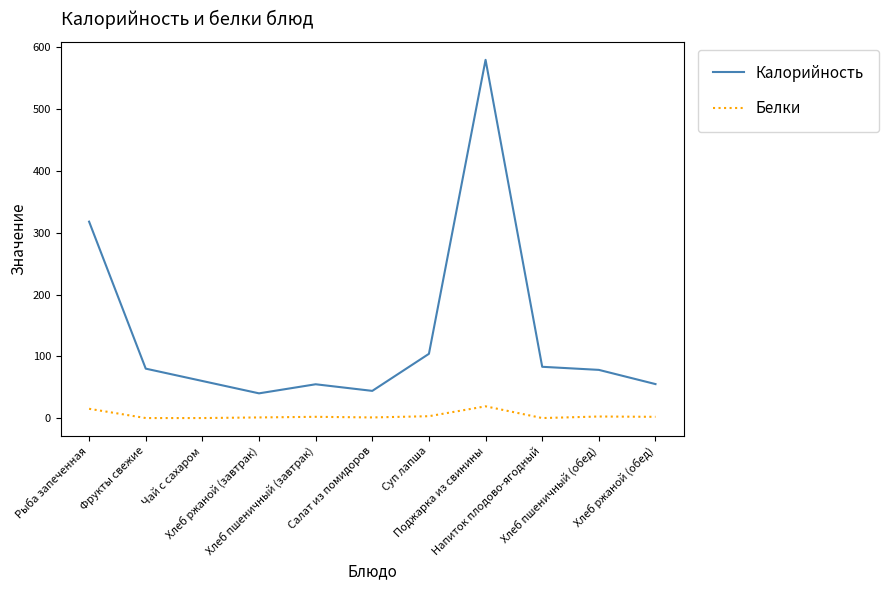

What is the difference between the second highest and second lowest values in the Белки series?

15.0